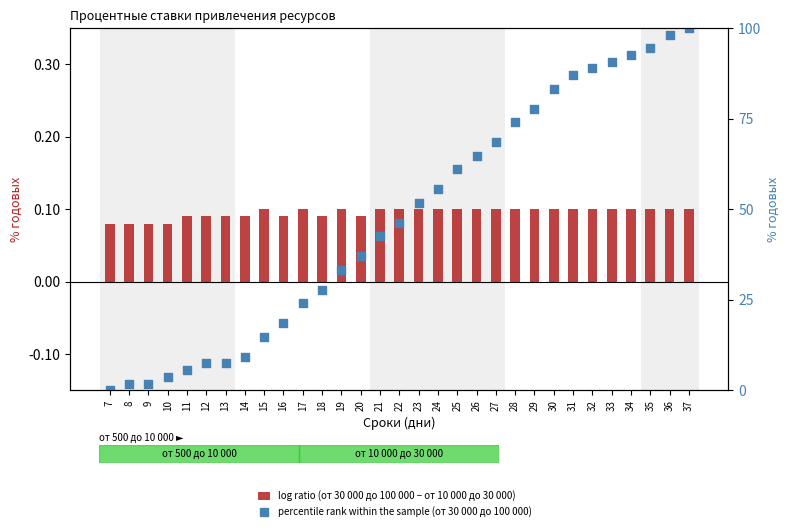

At which category is the sum across all series the highest?

37